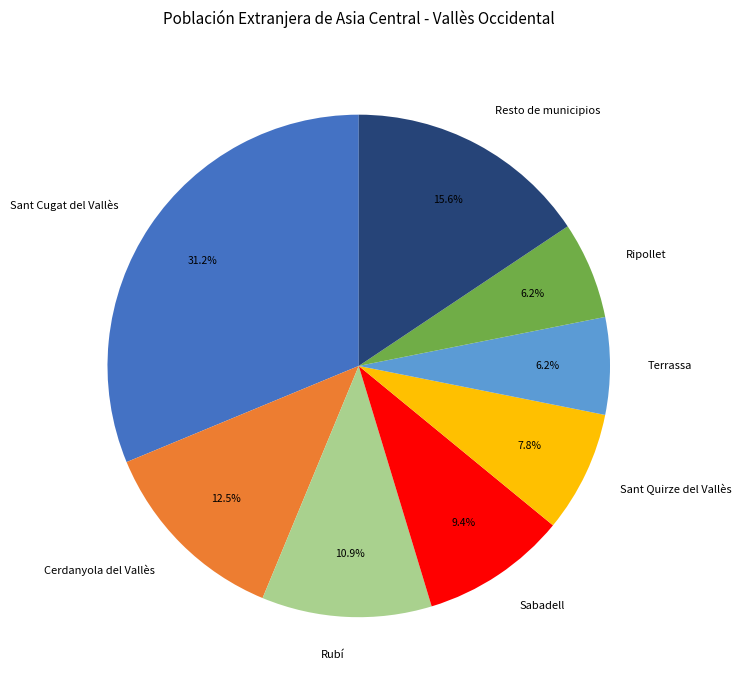

To the nearest percent, what percentage of the pie is Rubí?

11%